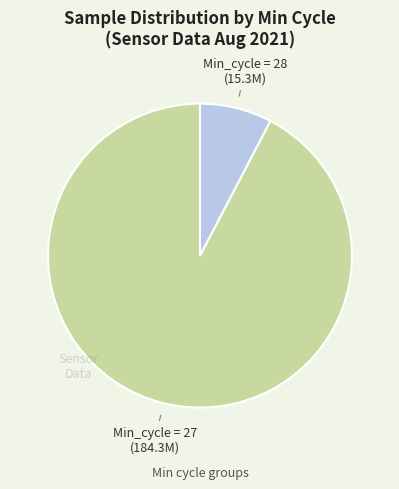

Does any single category account for the majority?

Yes